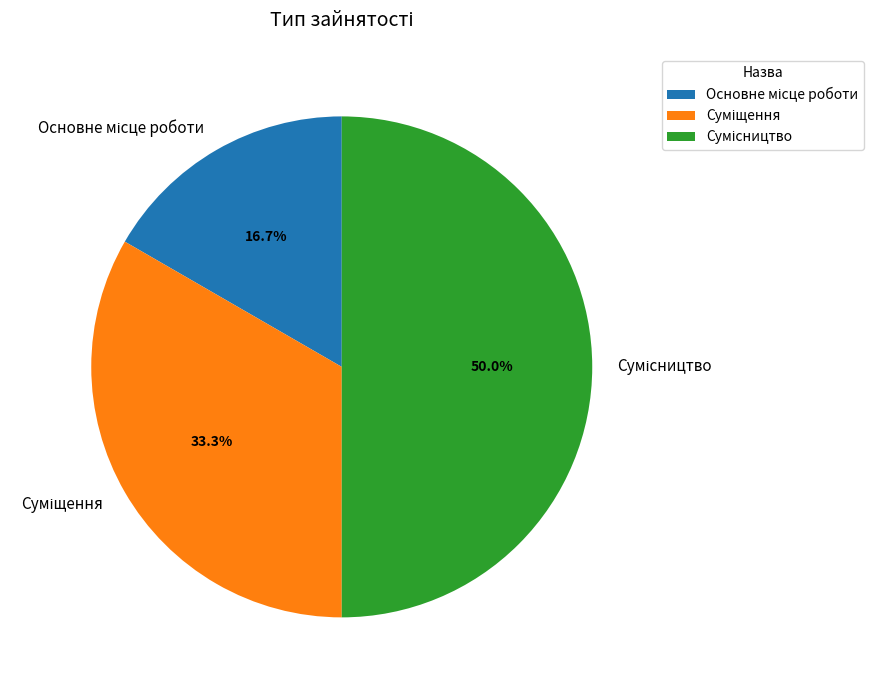

How many segments does this pie chart have?

3